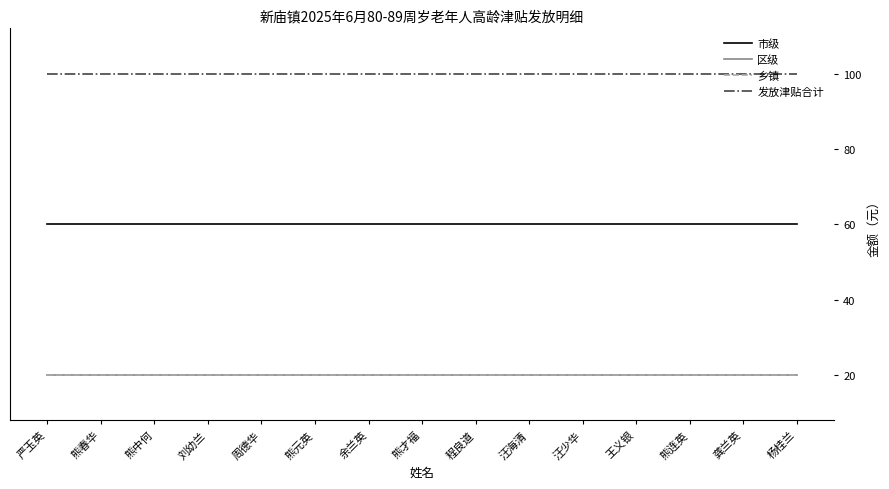

What is the total value across all series at 周德华?

200